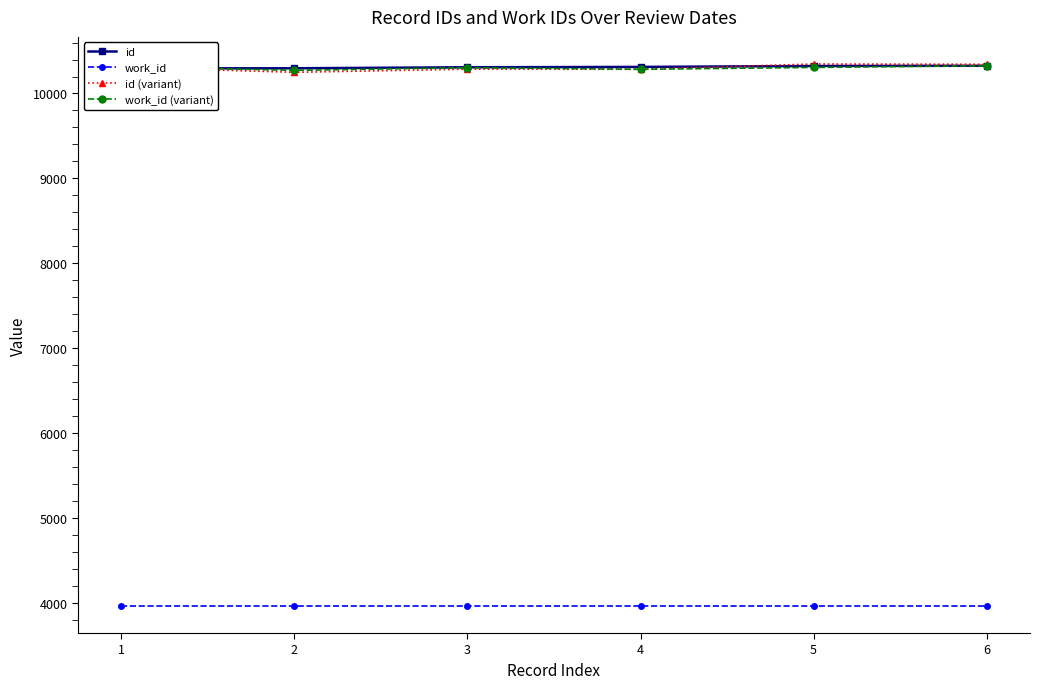

The id (variant) series shows 5350.0 at 4. True or false?

False